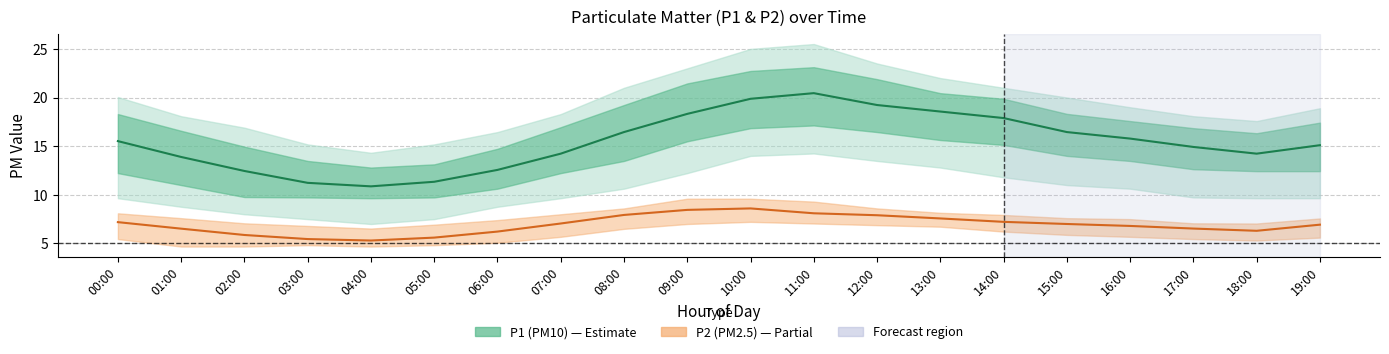

What are all the series names shown in the legend?

P1 (PM10), P2 (PM2.5)